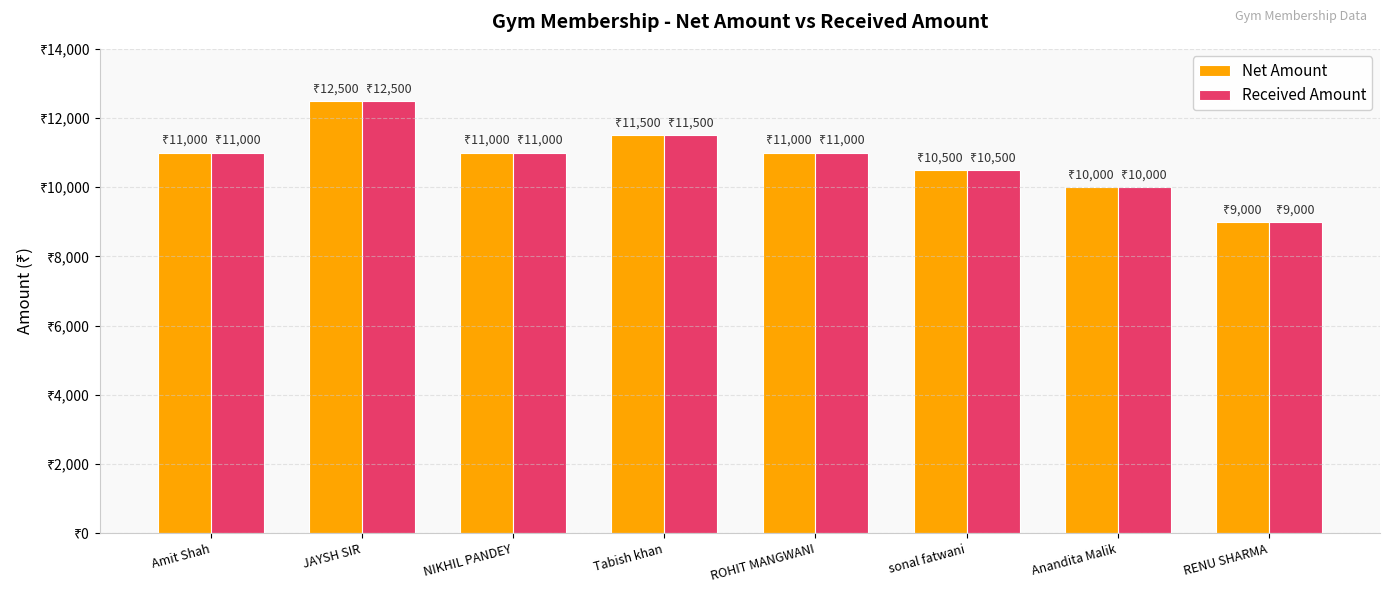

The value of Net Amount at RENU SHARMA is 9000. True or false?

True